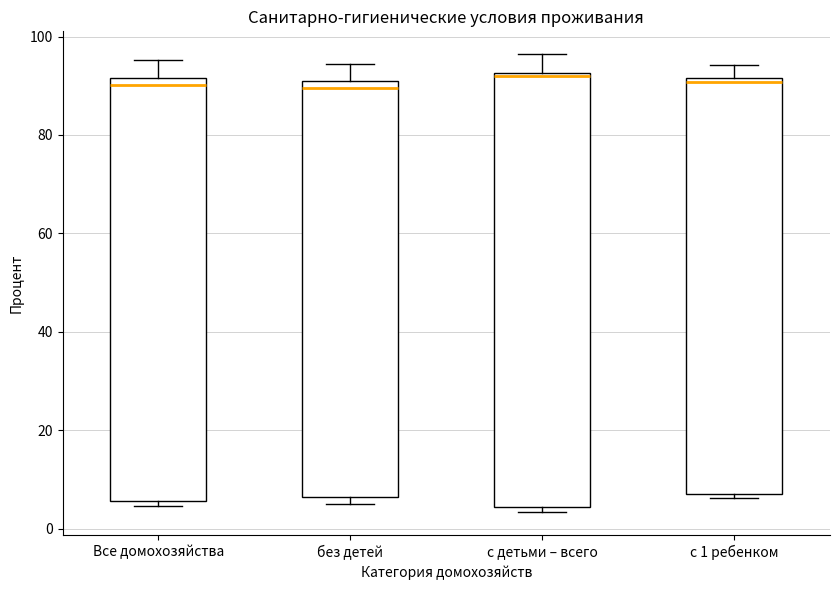

Where does the upper whisker of the box for с детьми – всего end on the y-axis? The values are not printed on the chart, so give them approximately, as read against the axis.

96